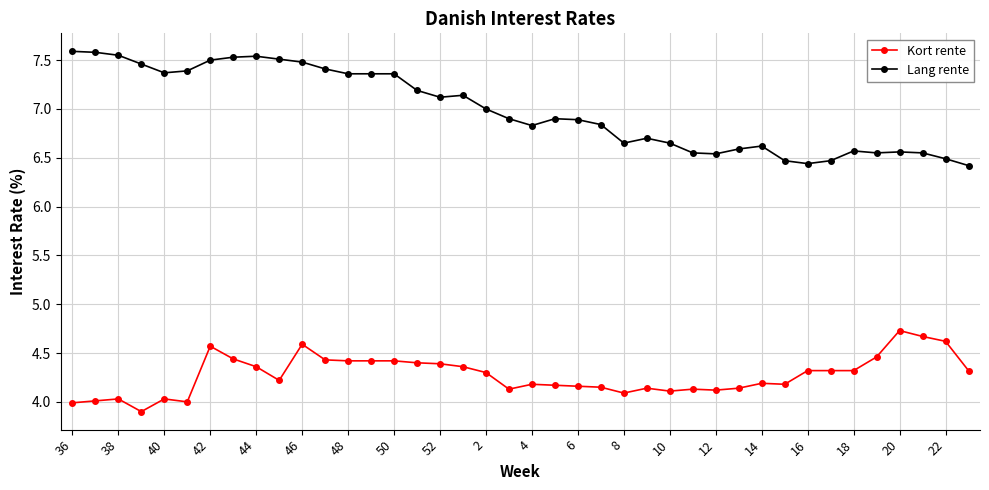

Which series has the widest spread of values?

Lang rente